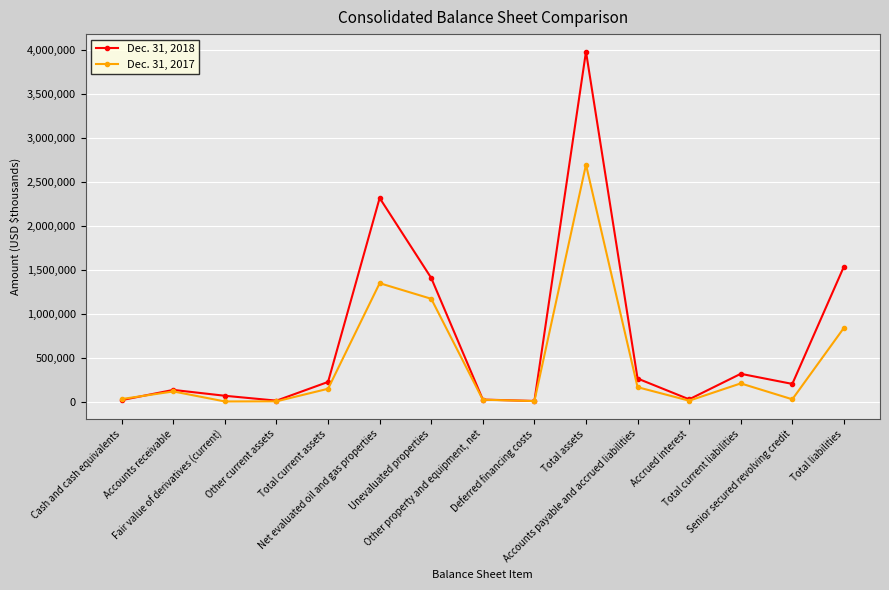

How many categories are shown in the chart?

15